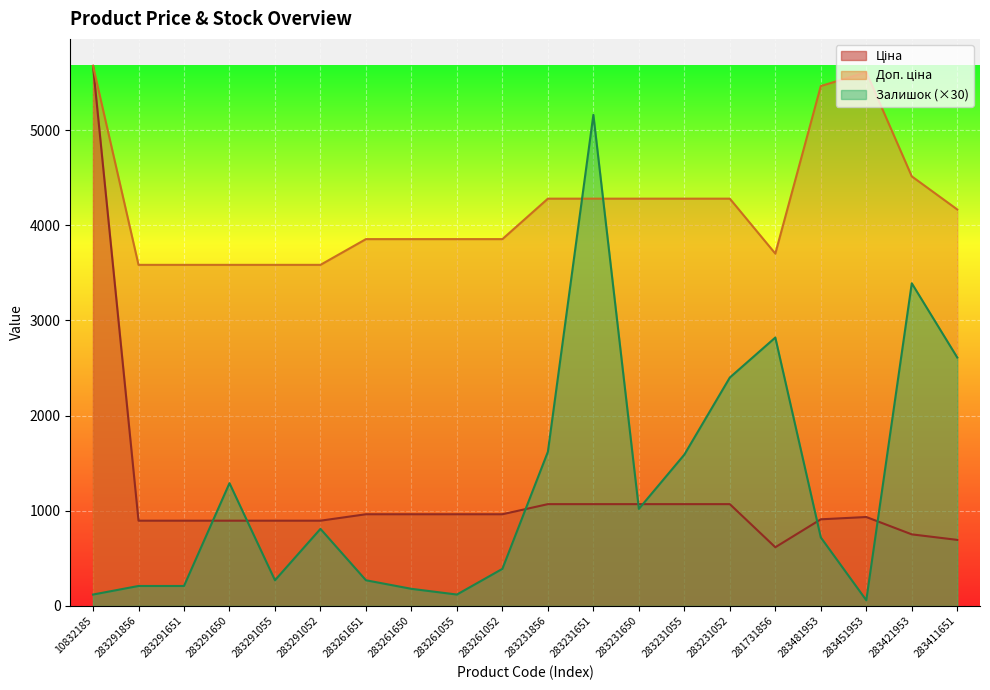

What is the difference between the highest and lowest values at 283291856?

3373.6